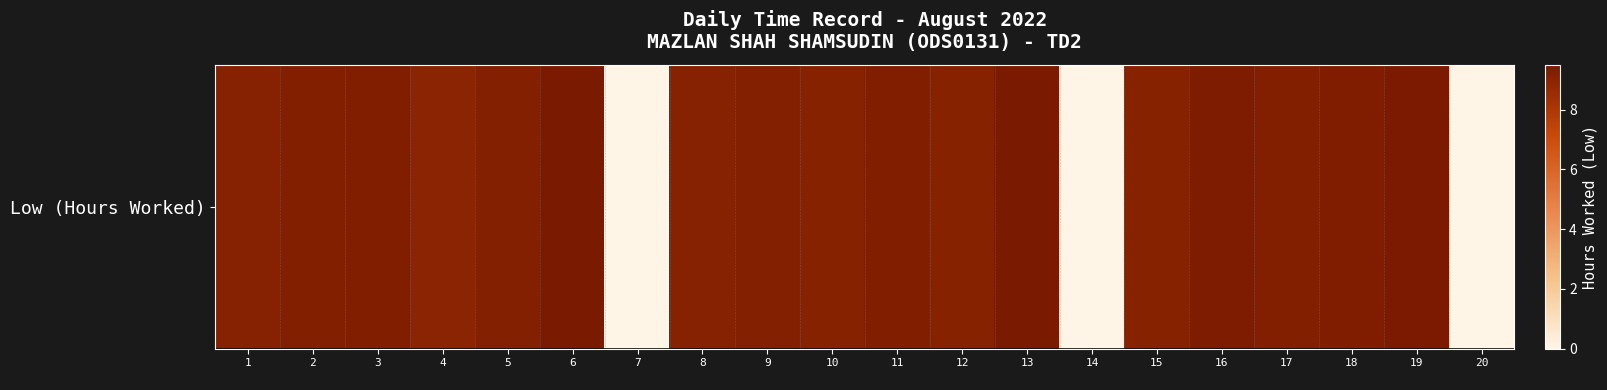

Where is the data nearest to the value 4?

7
